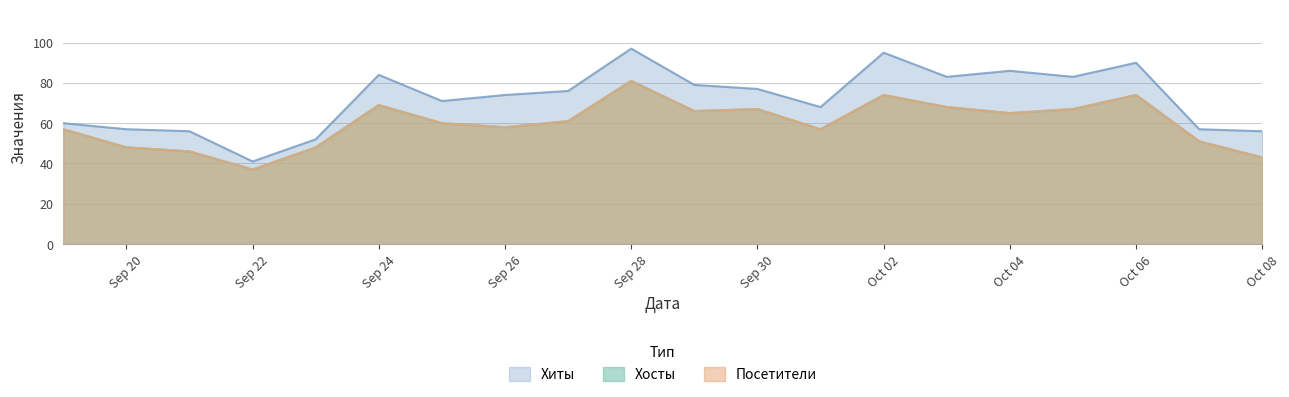

What is the label of the 9th point from the left?

2022-09-27